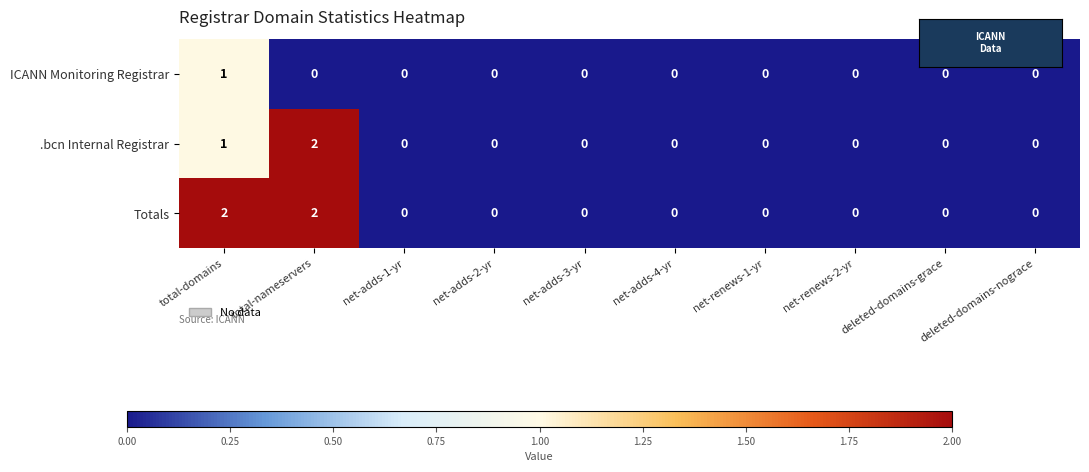

Which series has the largest total across all categories?

Totals